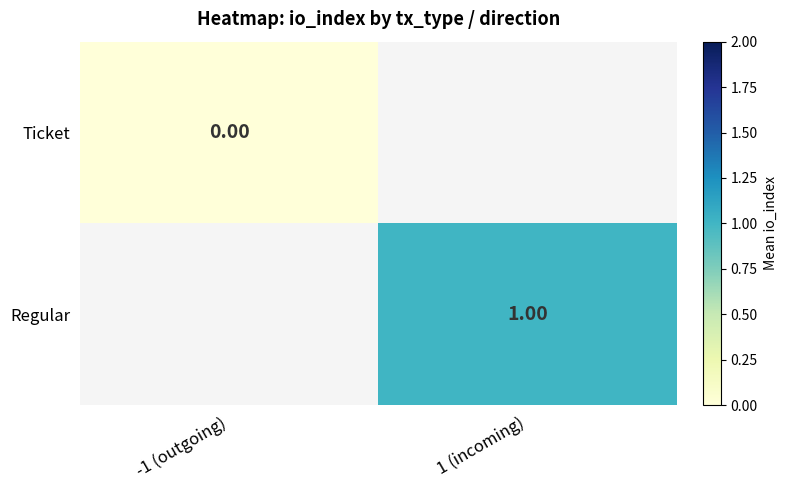

Between -1 (outgoing) and 1 (incoming), which is larger?

1 (incoming)